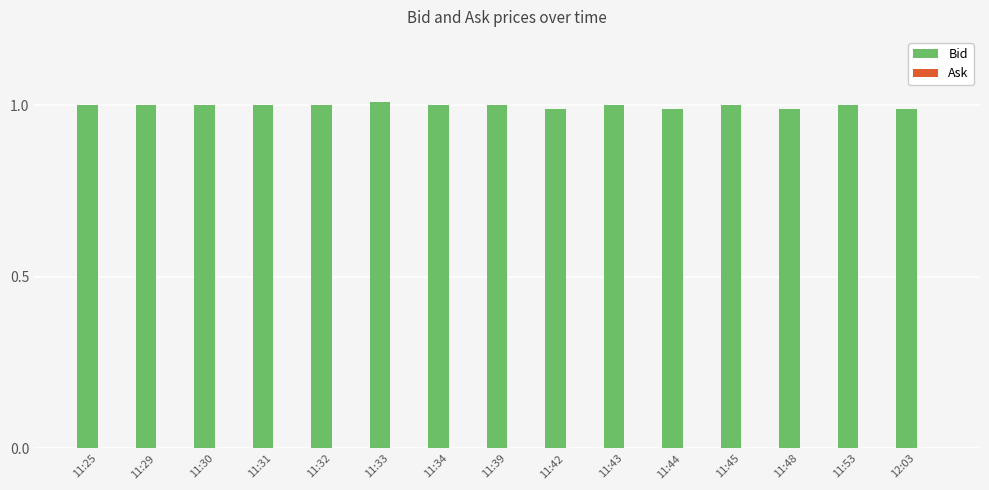

Is it true that the value at 11:30 is 0.7?

False